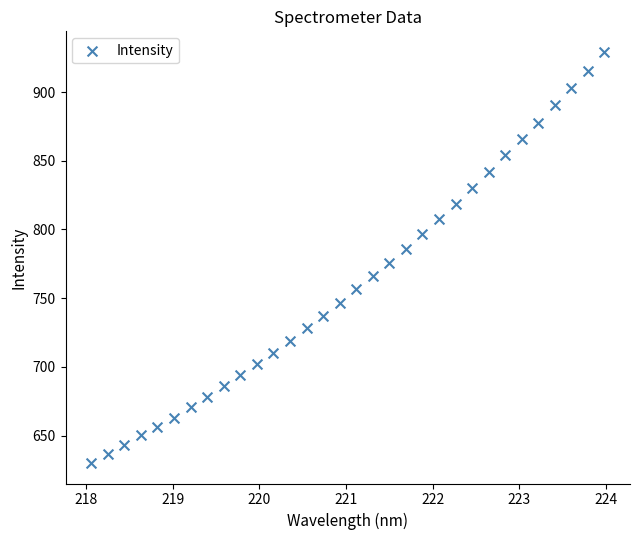

What is the range of Y values (max minus min)?

299.2